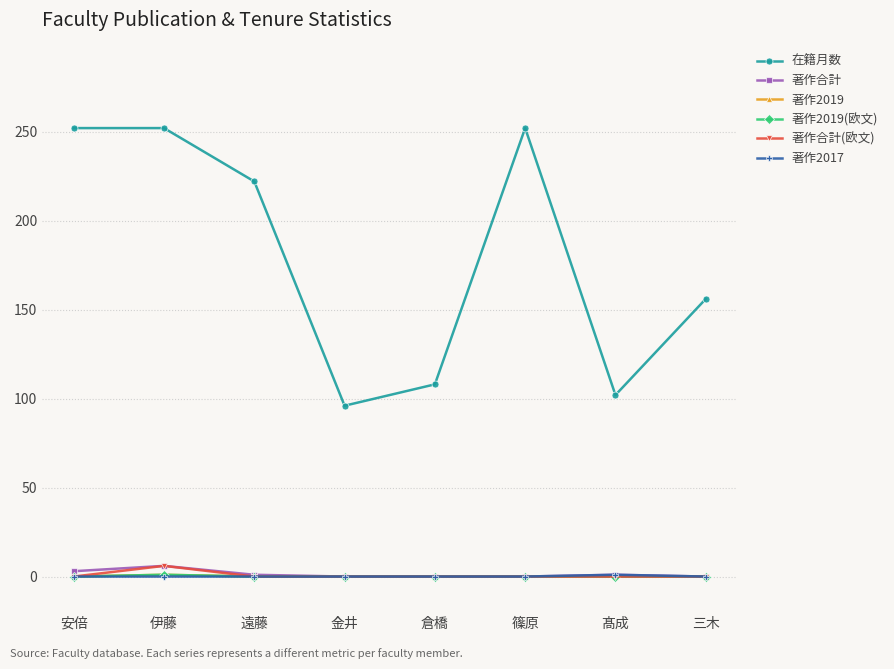

Reading left to right, list all the values displayed in this chart.

在籍月数: 252	252	222	96	108	252	102	156
著作合計: 3	6	1	0	0	0	1	0
著作2019: 0	1	0	0	0	0	0	0
著作2019(欧文): 0	1	0	0	0	0	0	0
著作合計(欧文): 0	6	0	0	0	0	0	0
著作2017: 0	0	0	0	0	0	1	0